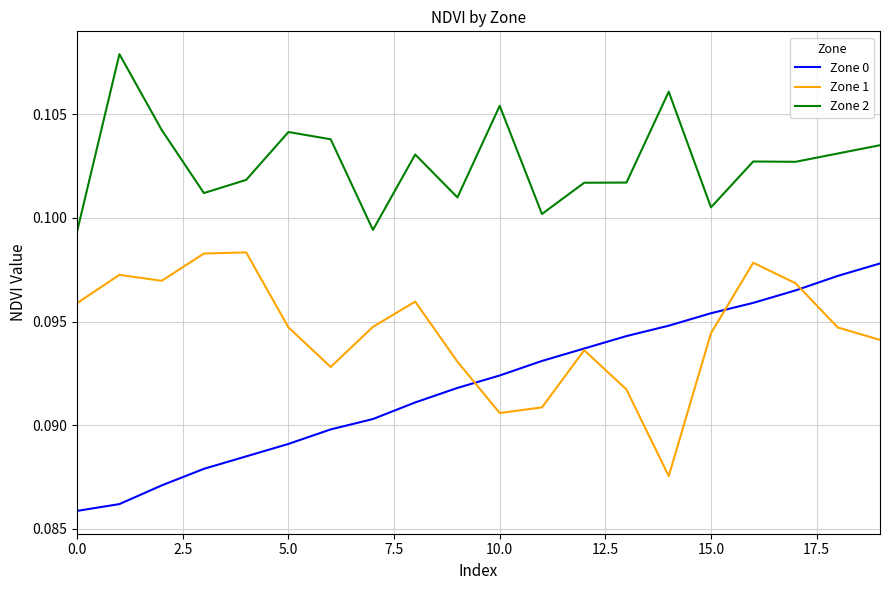

True or false: Zone 2 and Zone 1 cross at least once.

False